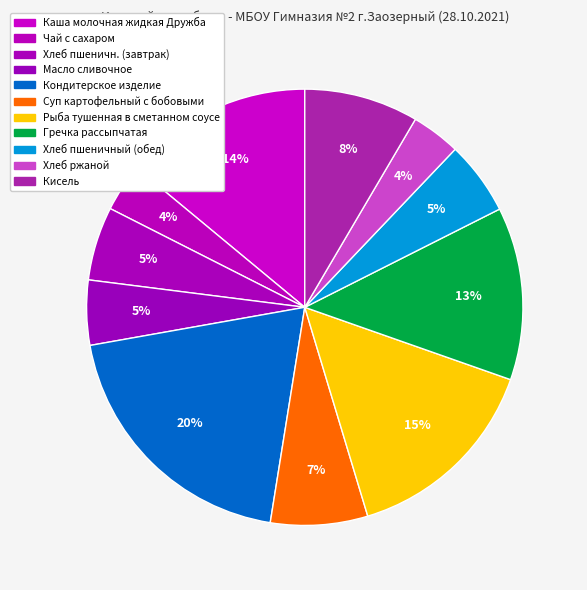

Count the number of slices in the pie.

11